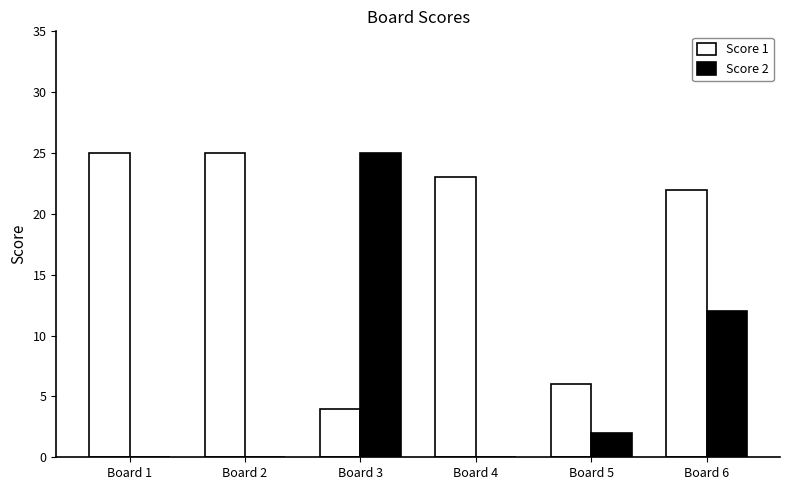

Does the chart contain stacked bars?

No